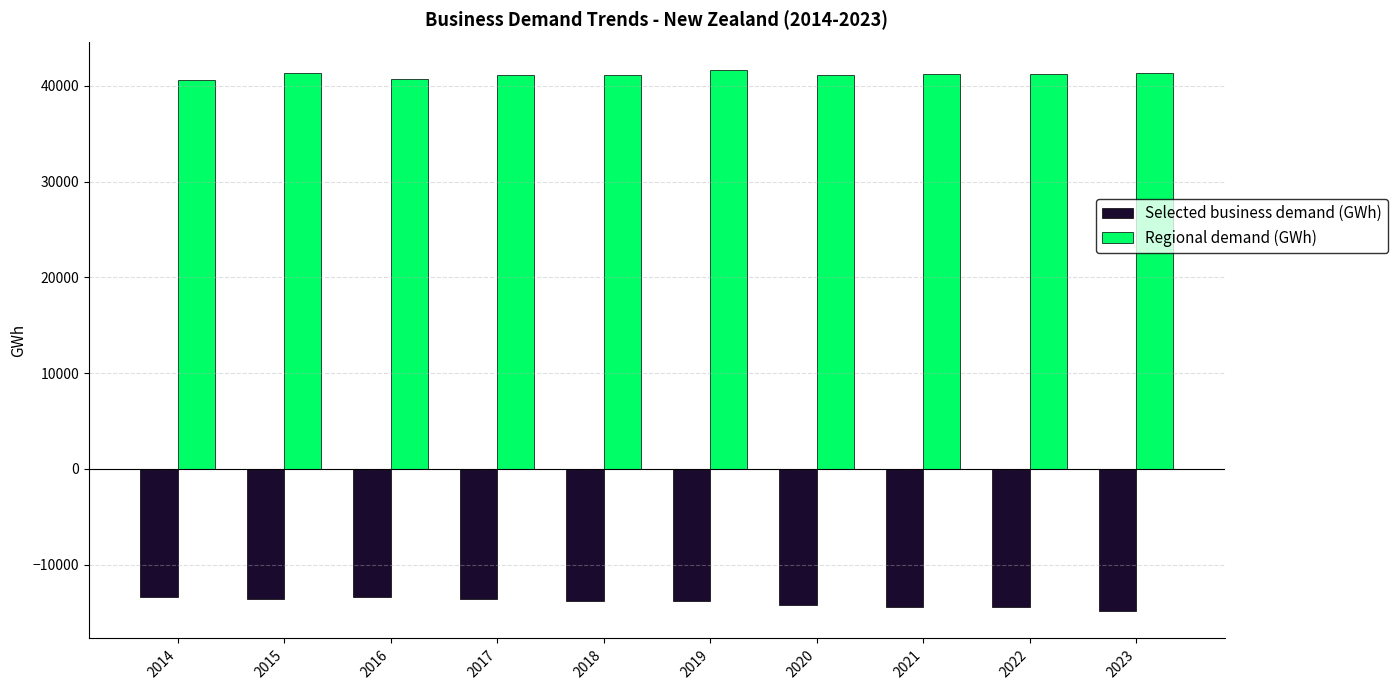

Rank the series by their maximum value, from highest to lowest.

Regional demand (GWh), Selected business demand (GWh)